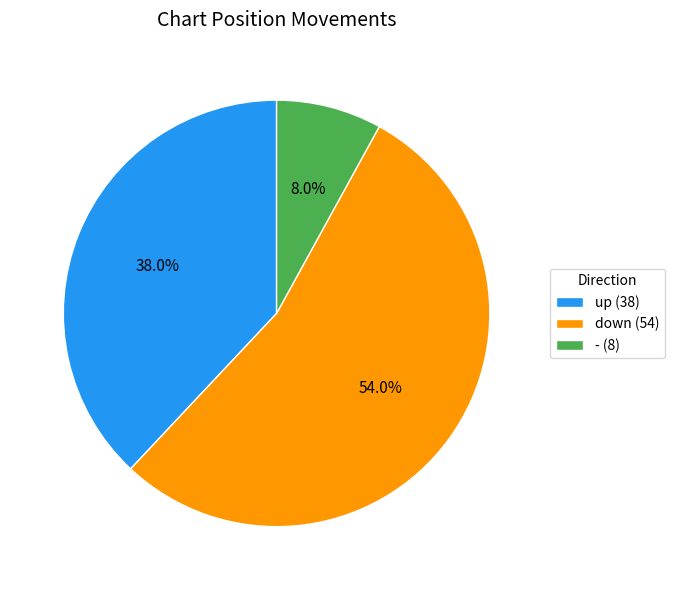

True or false: down accounts for 44% of the total.

False